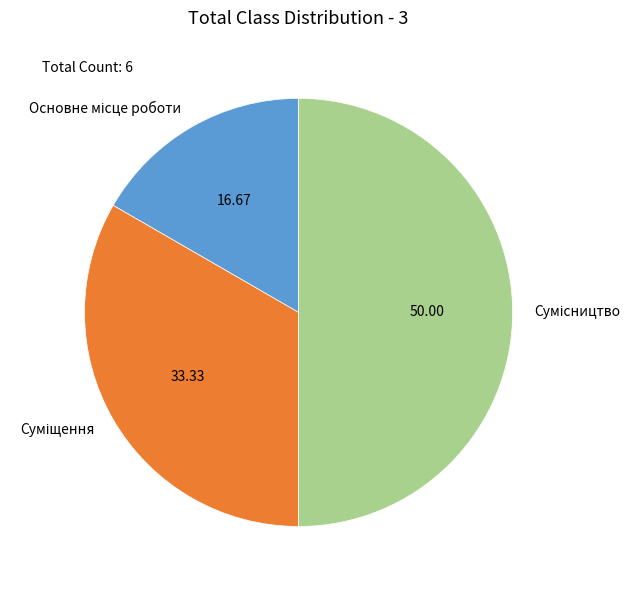

Count the number of slices in the pie.

3